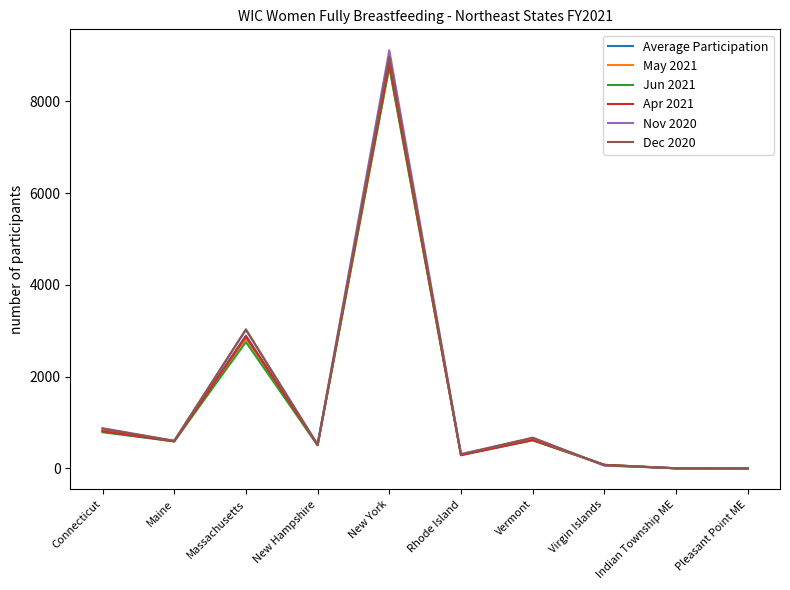

The Nov 2020 series shows 525.0 at New Hampshire. True or false?

True